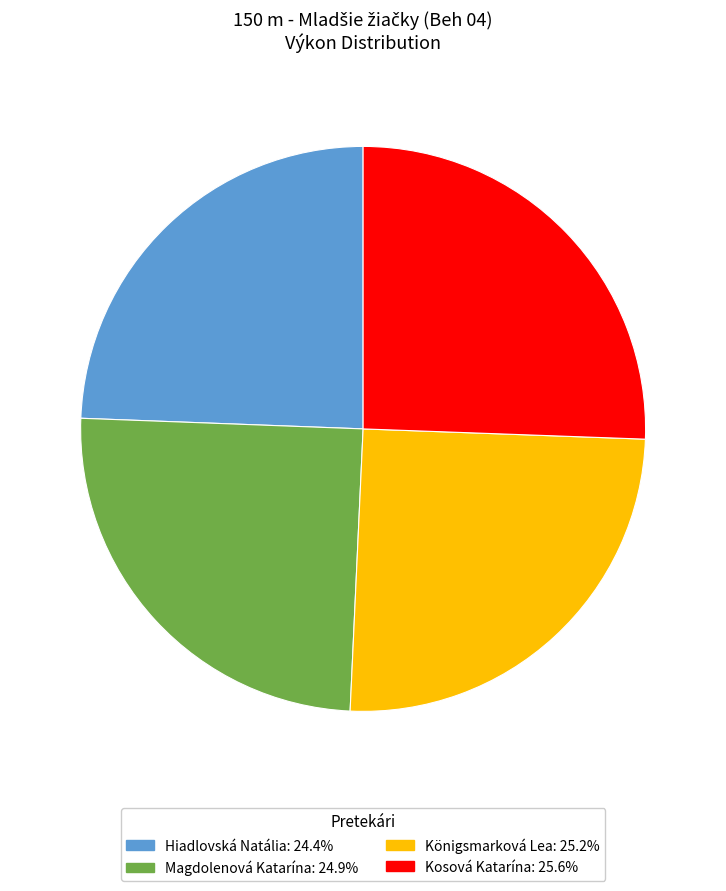

The Königsmarková Lea slice represents 25% of the pie. True or false?

True